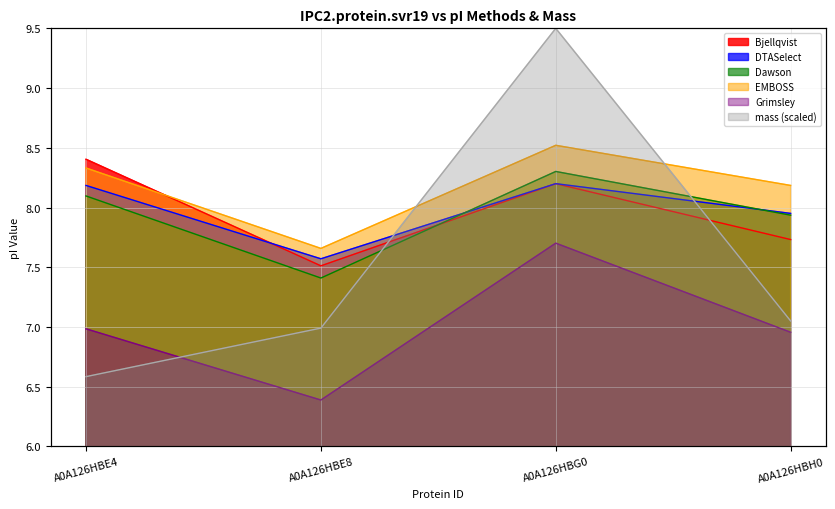

At which category is the sum across all series the highest?

A0A126HBG0